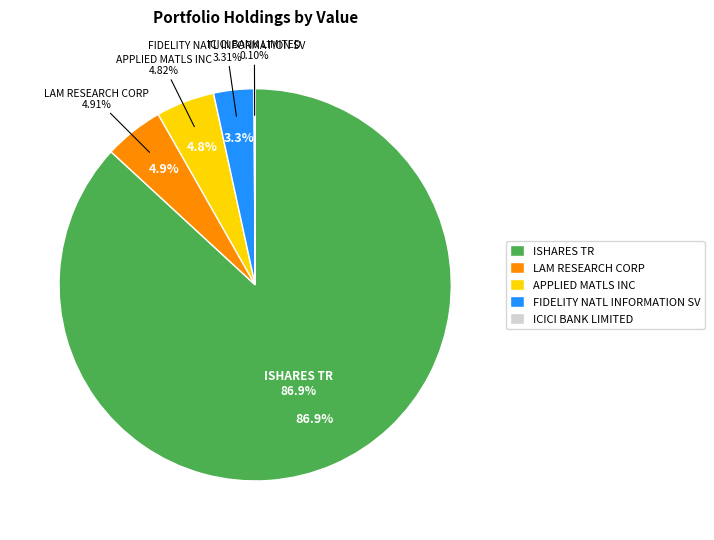

To the nearest percent, what portion does ISHARES TR represent?

87%